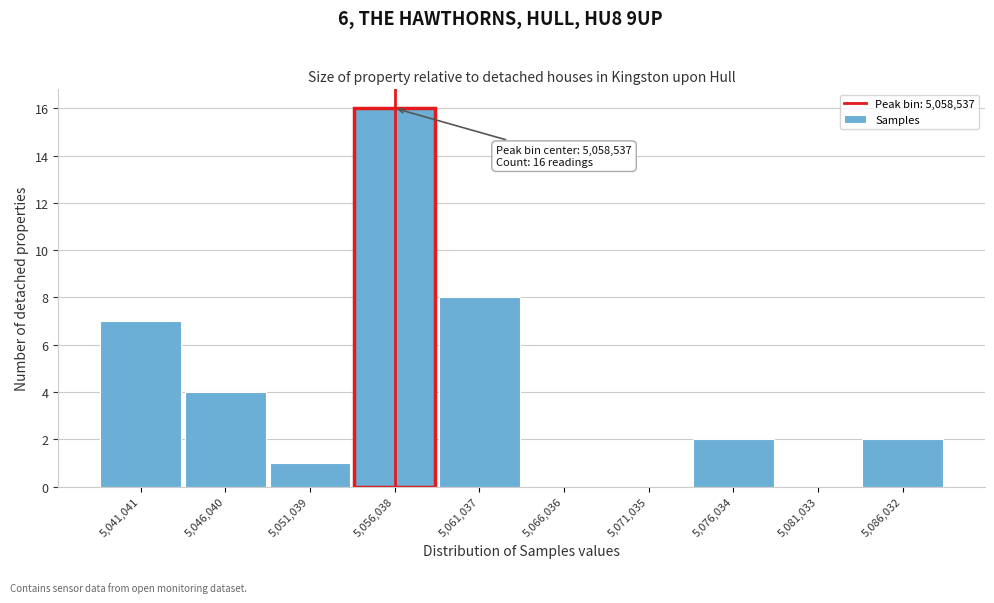

Reading right to left, what are all the values shown in this chart?

5,086,032=2	5,081,033=0	5,076,034=2	5,071,035=0	5,066,036=0	5,061,037=8	5,056,038=16	5,051,039=1	5,046,040=4	5,041,041=7